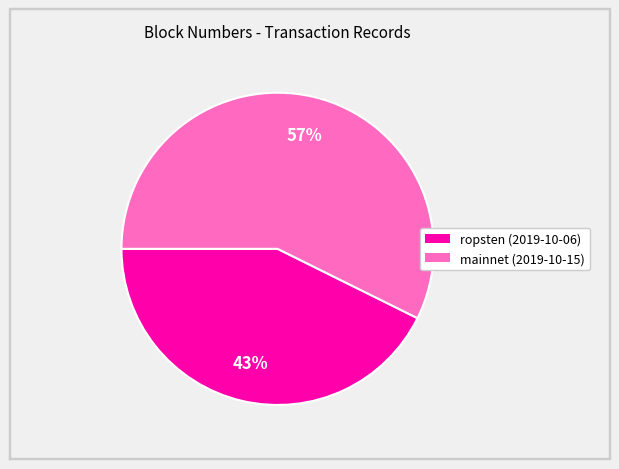

Is there a majority slice in this chart?

Yes